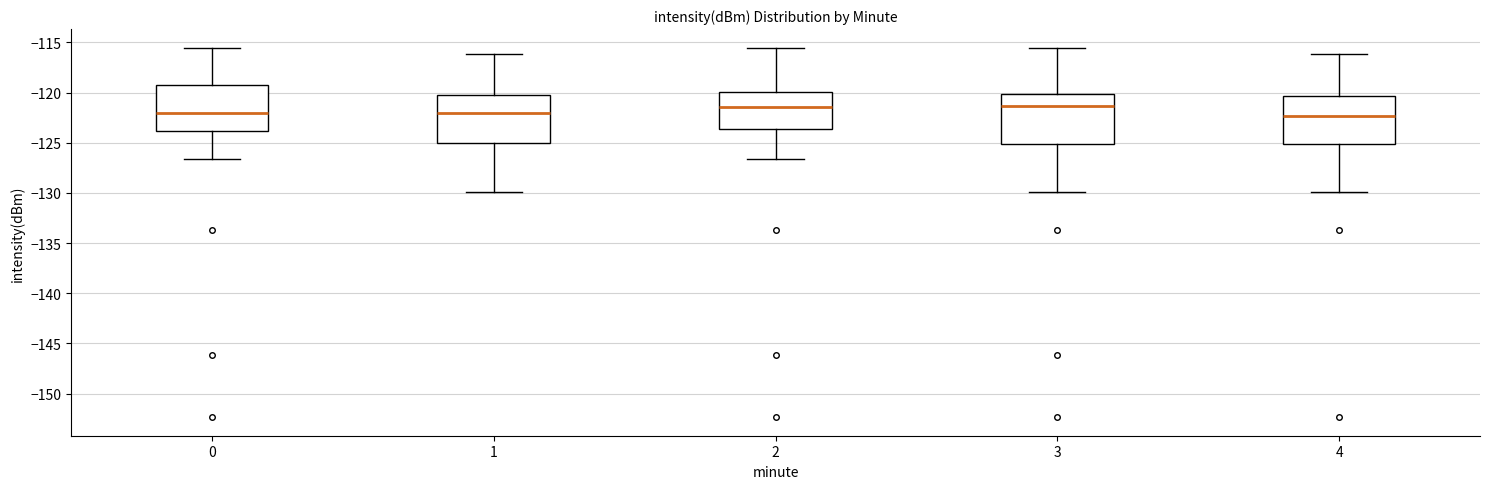

Reading left to right, read every box against the y-axis: the position of its median line, the range the box covers, and the ends of its whiskers. The values are not printed on the chart, so give them approximately, as read against the axis.

0: median -122.0, box -124.0 to -119.0, whiskers -126.5 to -115.5
1: median -122.0, box -125.0 to -120.0, whiskers -130.0 to -116.0
2: median -121.5, box -123.5 to -120.0, whiskers -126.5 to -115.5
3: median -121.5, box -125.0 to -120.0, whiskers -130.0 to -115.5
4: median -122.5, box -125.0 to -120.5, whiskers -130.0 to -116.0